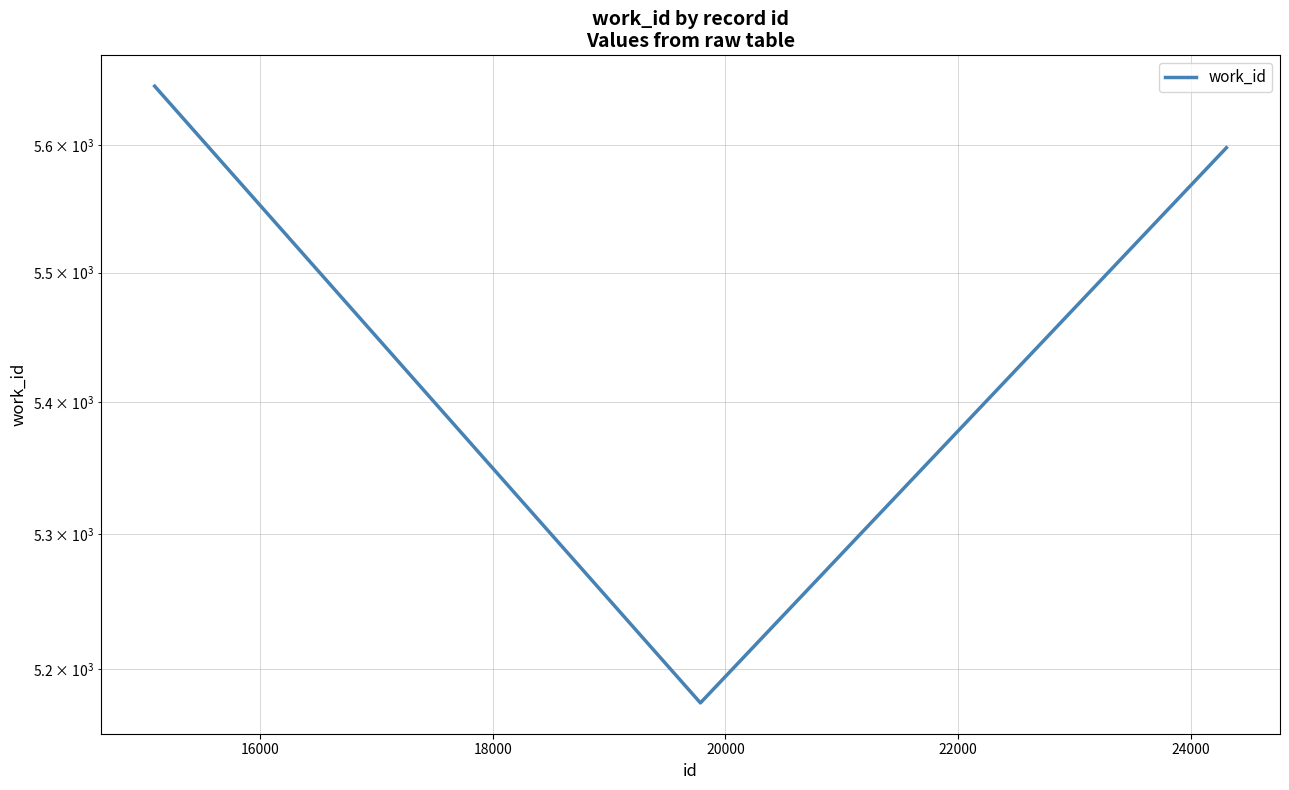

How many lines are shown in the chart?

1